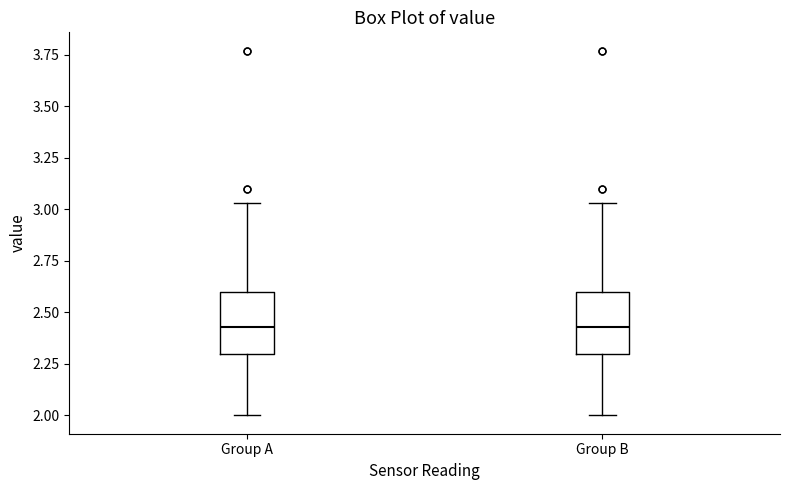

Reading left to right, read every box against the y-axis: the position of its median line, the range the box covers, and the ends of its whiskers. The values are not printed on the chart, so give them approximately, as read against the axis.

Group A: median 2.45, box 2.30 to 2.60, whiskers 2.00 to 3.05
Group B: median 2.45, box 2.30 to 2.60, whiskers 2.00 to 3.05